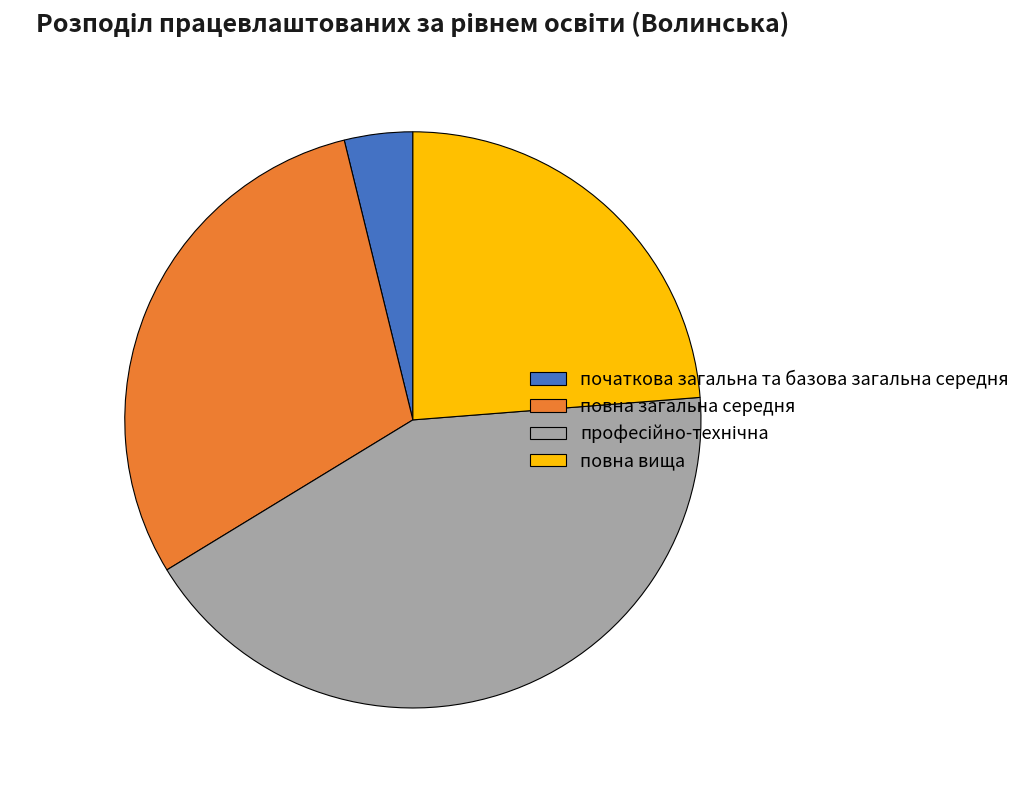

The повна загальна середня slice represents 30% of the pie. True or false?

True